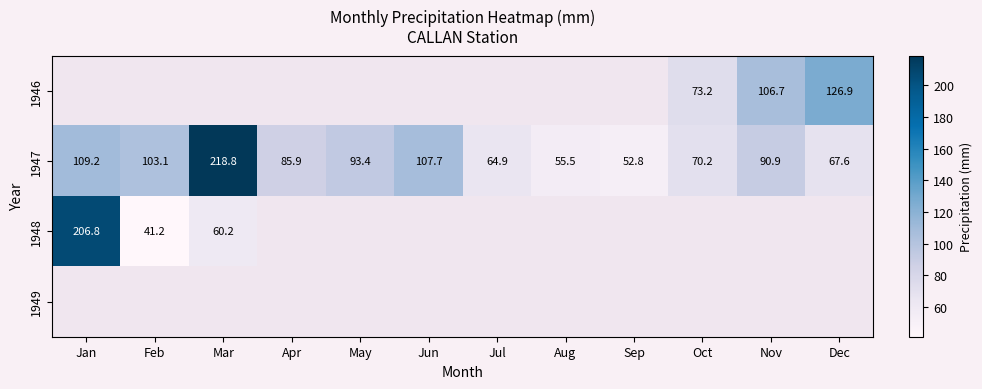

At which label does 1947 reach its minimum?

Sep